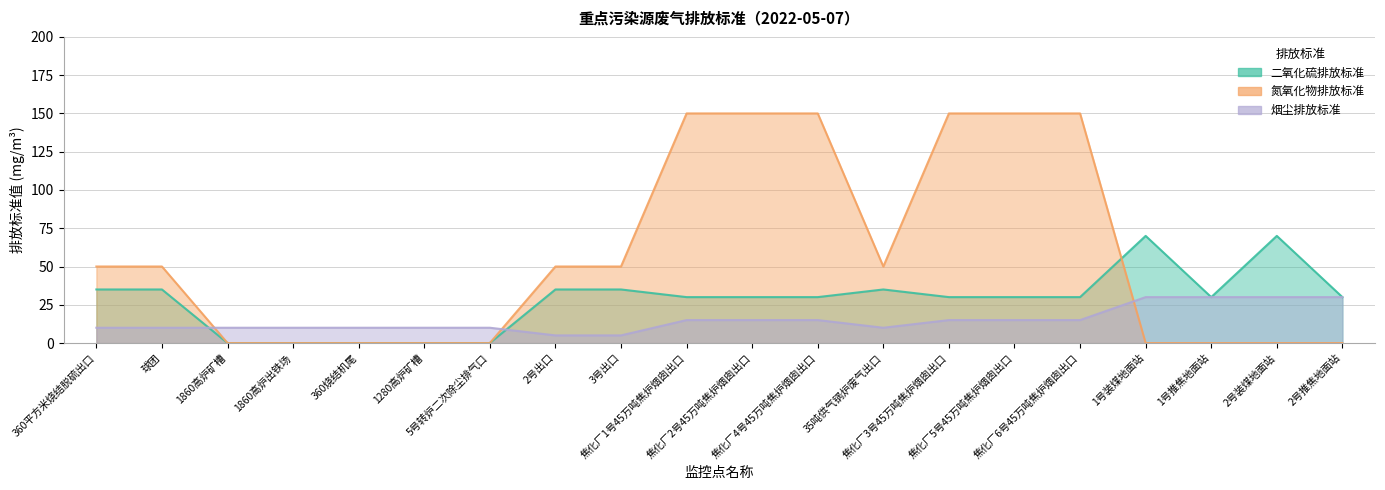

List the series in order of their peak value, highest first.

氮氧化物排放标准, 二氧化硫排放标准, 烟尘排放标准